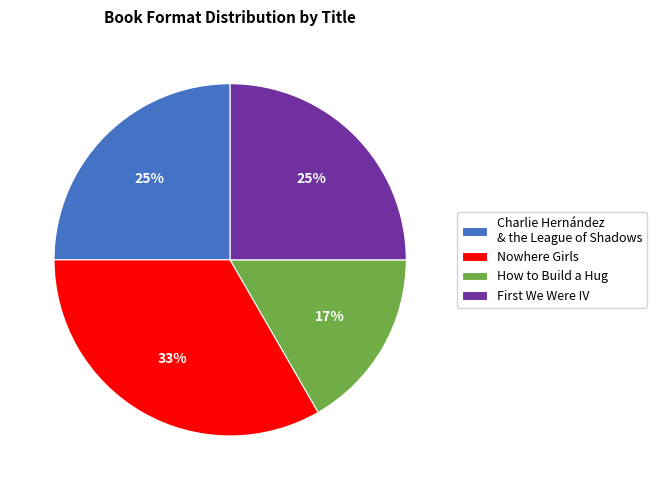

How many slices are in this pie chart?

4